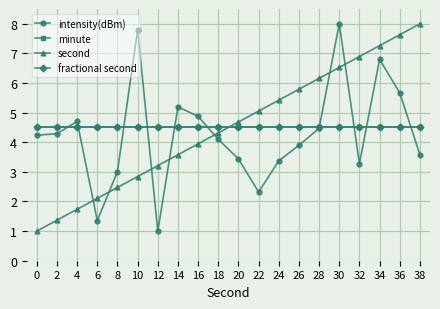

Reading right to left, what are all the values shown in this chart?

intensity(dBm): 3.6	5.7	6.8	3.3	8.0	4.5	3.9	3.4	2.3	3.4	4.1	4.9	5.2	1.0	7.8	3.0	1.4	4.7	4.3	4.2
minute: 4.5	4.5	4.5	4.5	4.5	4.5	4.5	4.5	4.5	4.5	4.5	4.5	4.5	4.5	4.5	4.5	4.5	4.5	4.5	4.5
second: 8.0	7.6	7.3	6.9	6.5	6.2	5.8	5.4	5.1	4.7	4.3	3.9	3.6	3.2	2.8	2.5	2.1	1.7	1.4	1.0
fractional second: 4.5	4.5	4.5	4.5	4.5	4.5	4.5	4.5	4.5	4.5	4.5	4.5	4.5	4.5	4.5	4.5	4.5	4.5	4.5	4.5